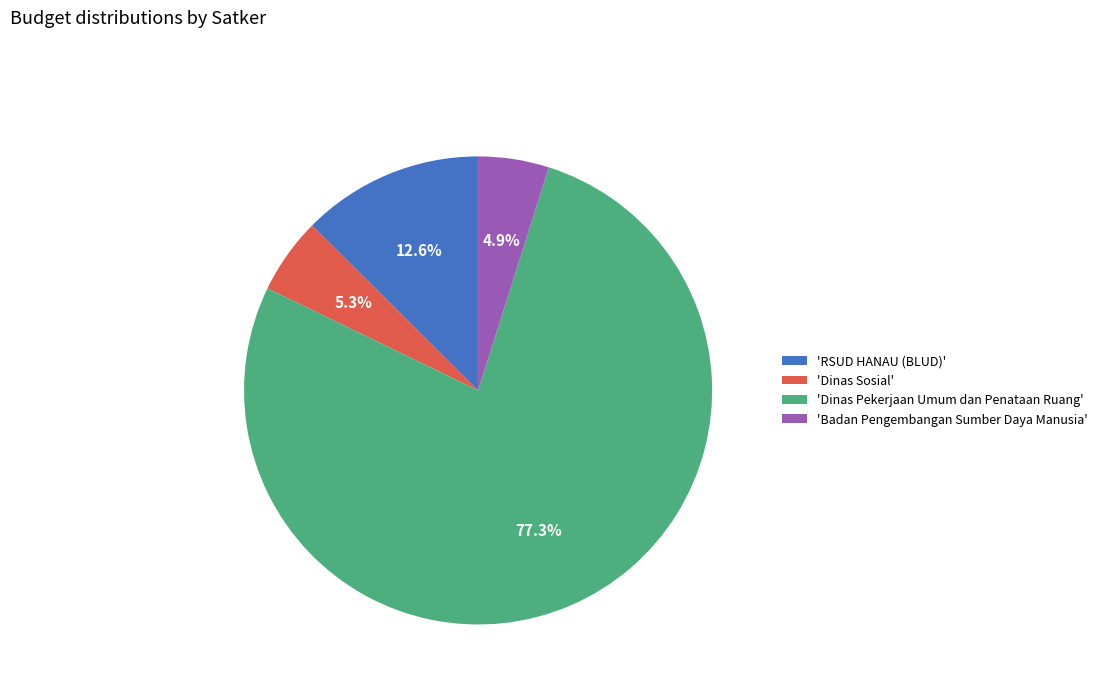

What is the ratio of the value at 'Dinas Pekerjaan Umum dan Penataan Ruang' to the value at 'Badan Pengembangan Sumber Daya Manusia'?

15.8